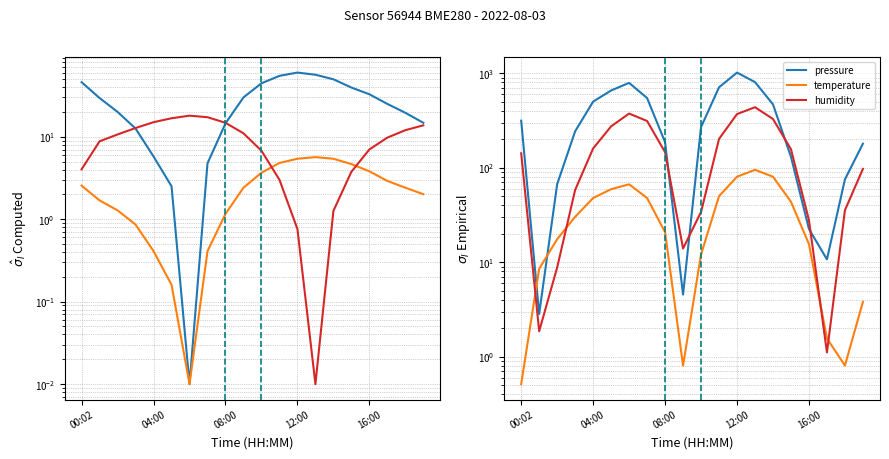

How many intersections are there between pressure and temperature?

2